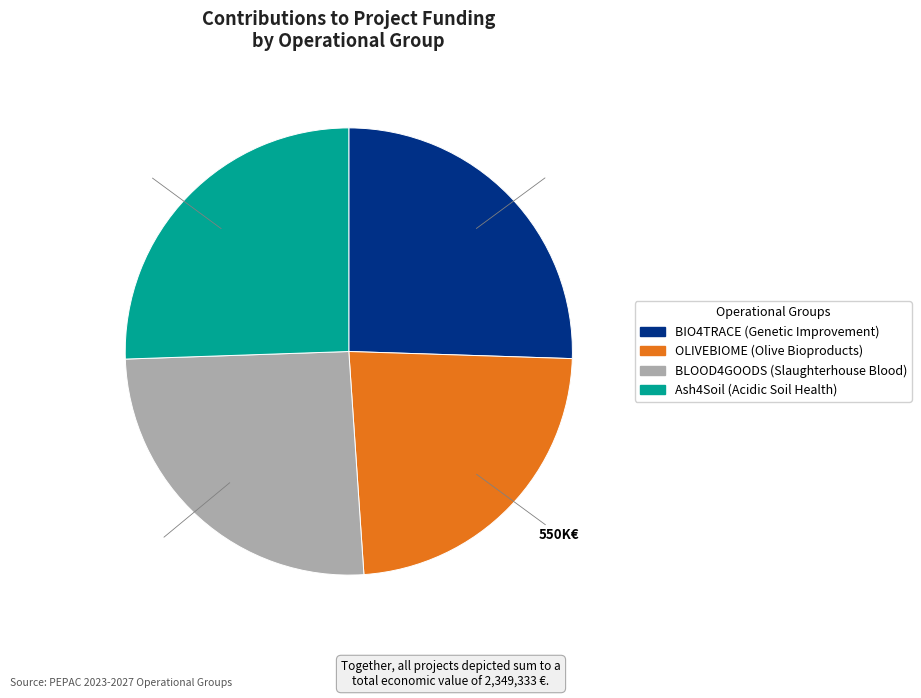

Does BIO4TRACE represent more than half of the total?

No